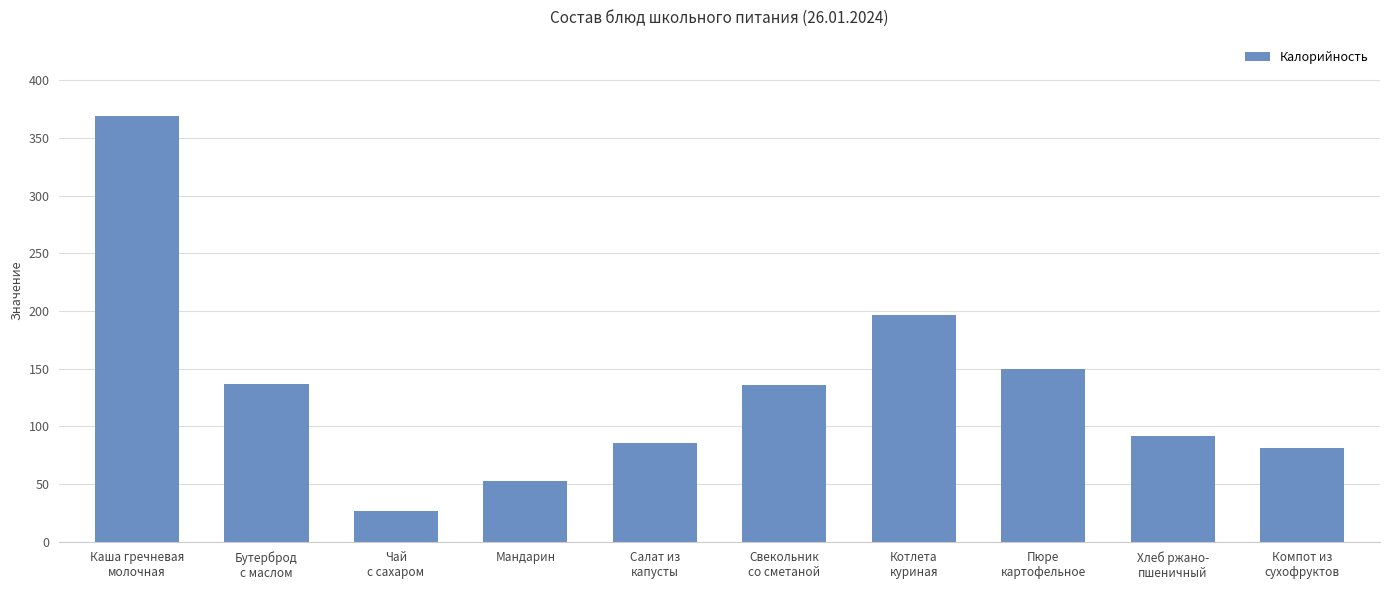

The chart shows a value of 196.4 at Котлета
куриная. True or false?

True